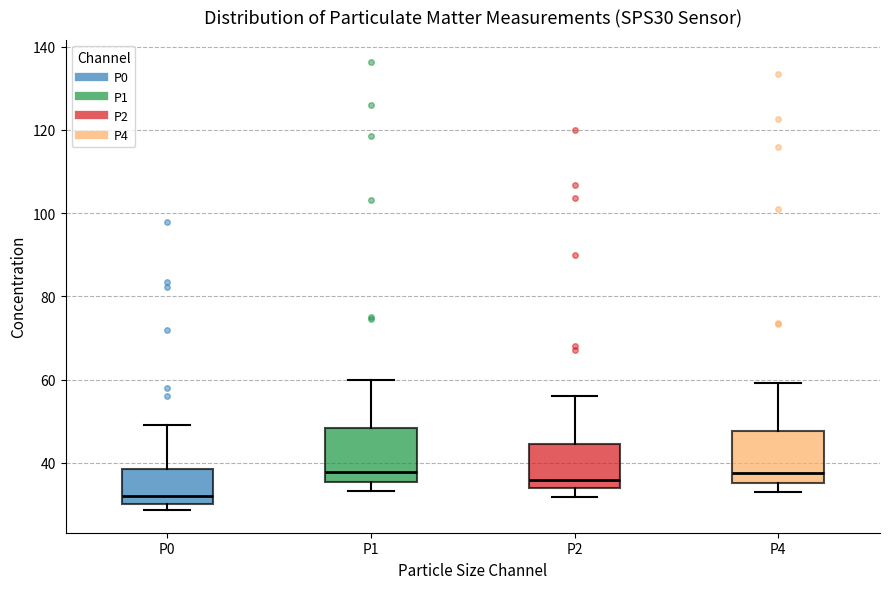

Reading left to right, read every box against the y-axis: the position of its median line, the range the box covers, and the ends of its whiskers. The values are not printed on the chart, so give them approximately, as read against the axis.

P0: median 32, box 30 to 38, whiskers 28 to 50
P1: median 38, box 36 to 48, whiskers 34 to 60
P2: median 36, box 34 to 44, whiskers 32 to 56
P4: median 38, box 36 to 48, whiskers 32 to 60